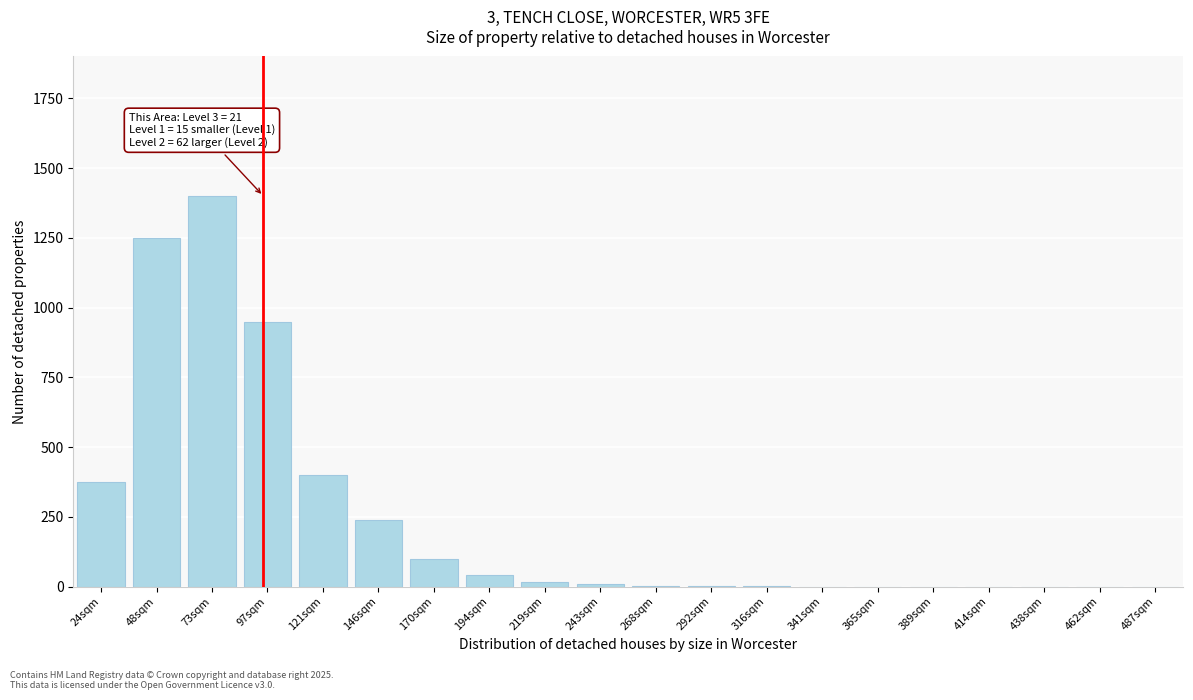

Where is the data nearest to the value 700?

97sqm